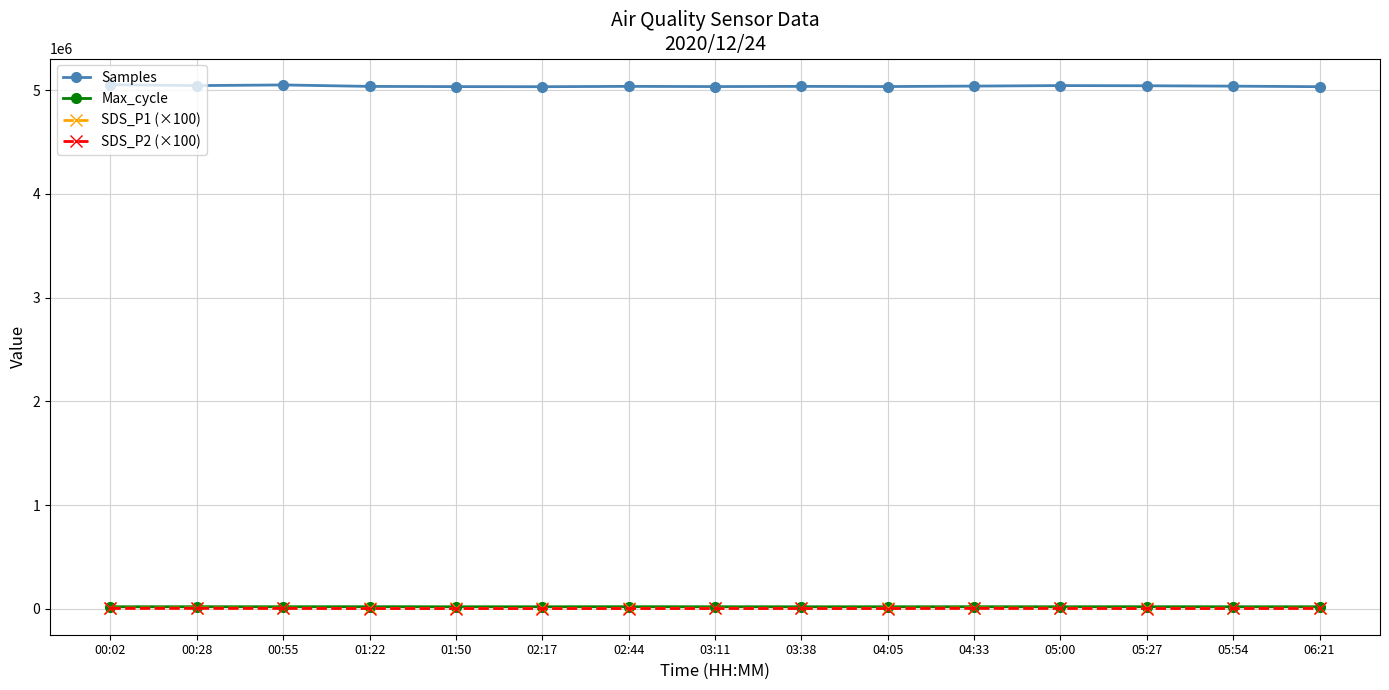

What are all the series names shown in the legend?

Samples, Max_cycle, SDS_P1 (×100), SDS_P2 (×100)